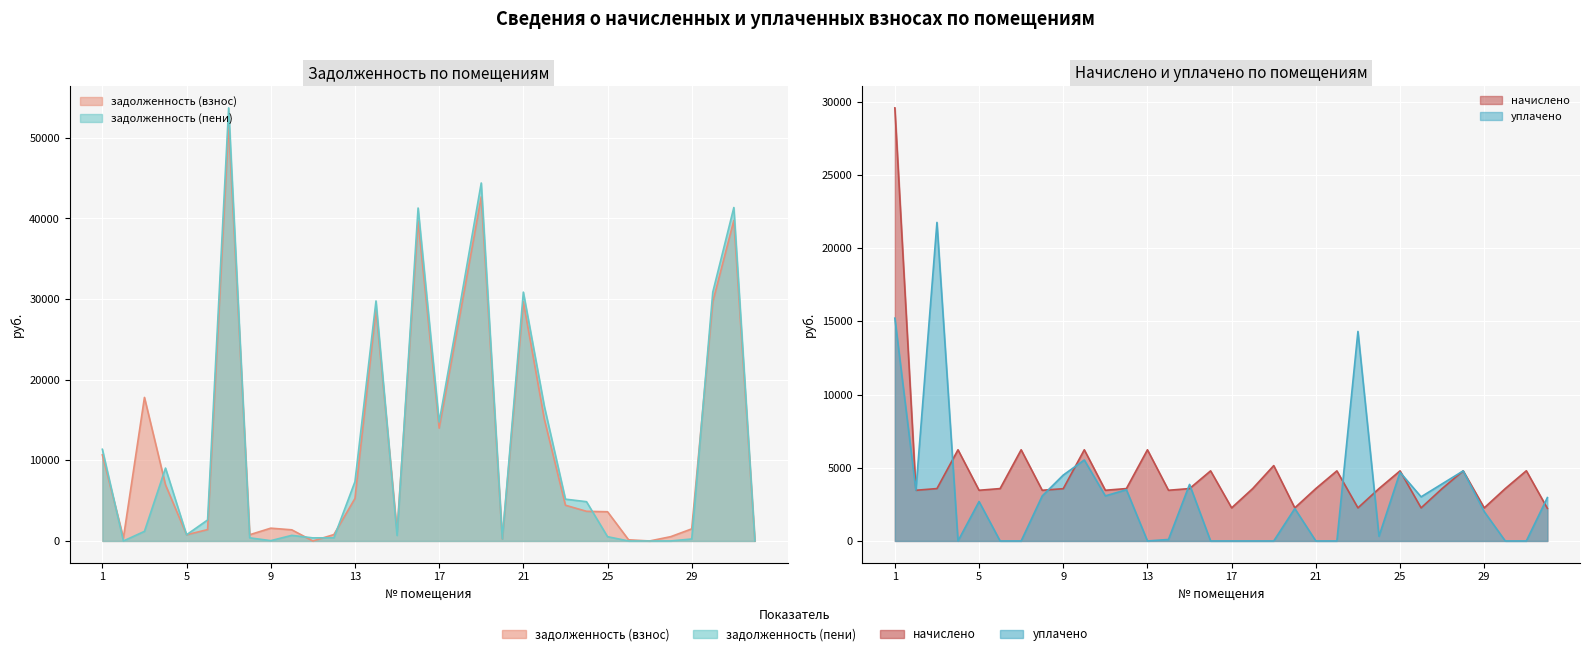

What is the spread (max minus min) of values at 12?

3181.7